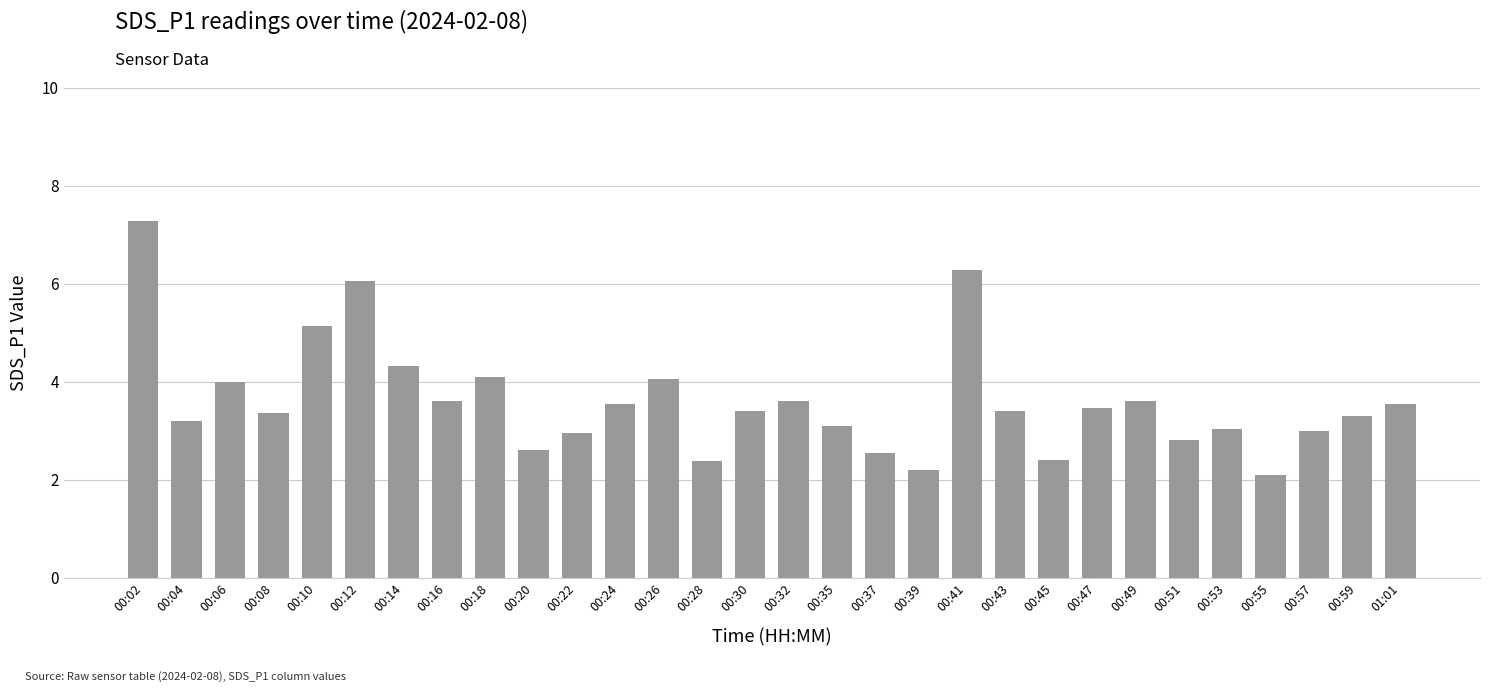

What is the label of the 7th bar from the left?

00:14